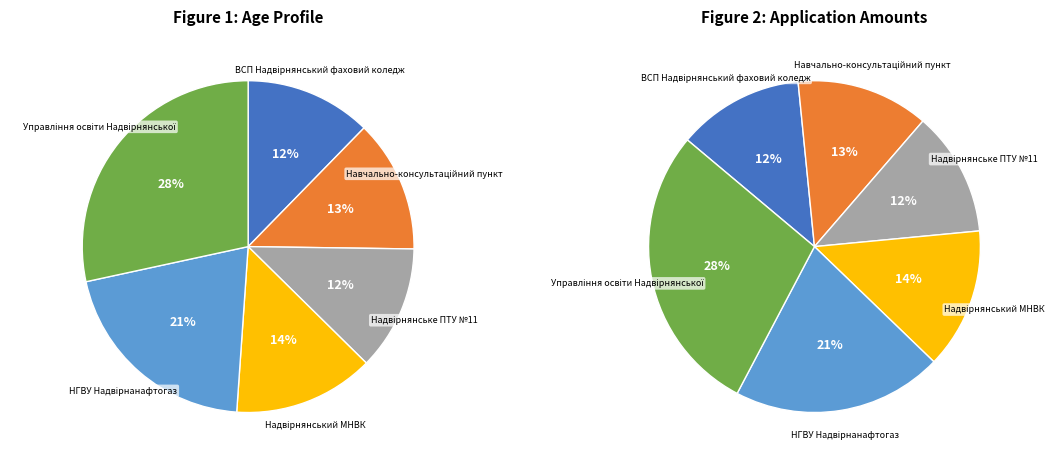

Is it true that НГВУ Надвірнанафтогаз is 31% of the pie?

False